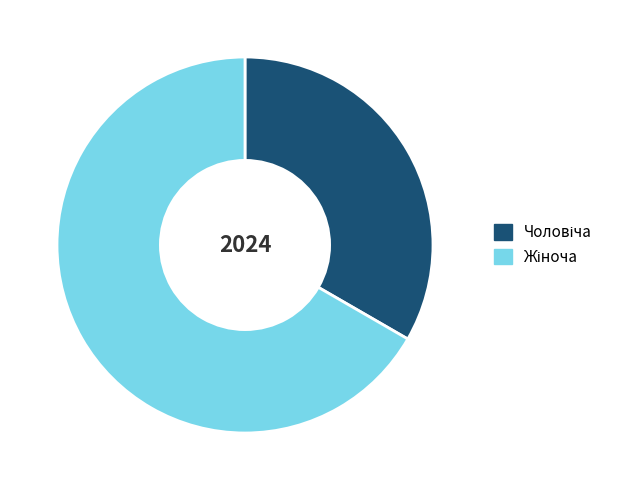

Is there any slice that represents more than half of the pie?

Yes